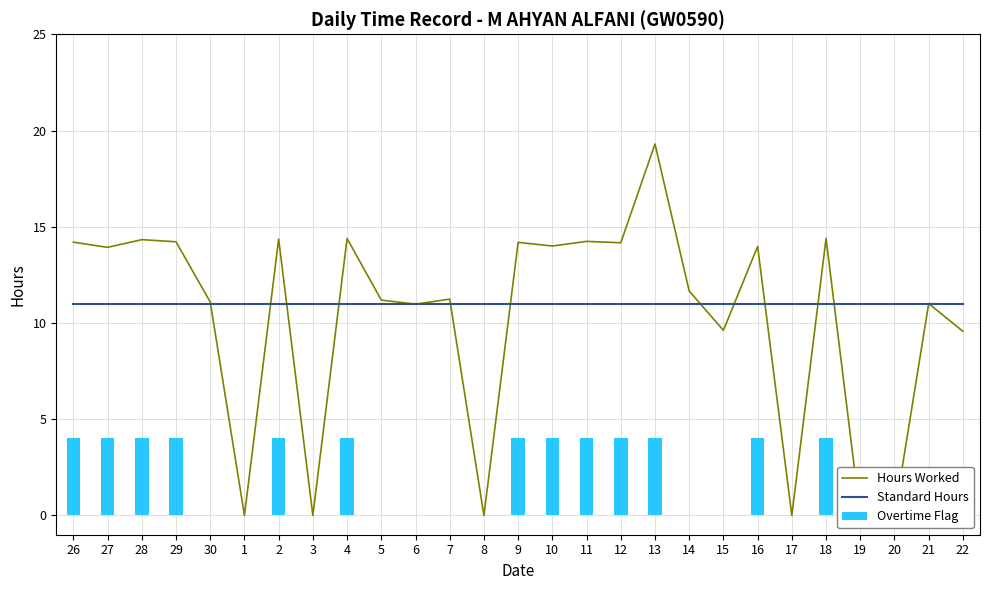

Which category has the highest value across all series?

13